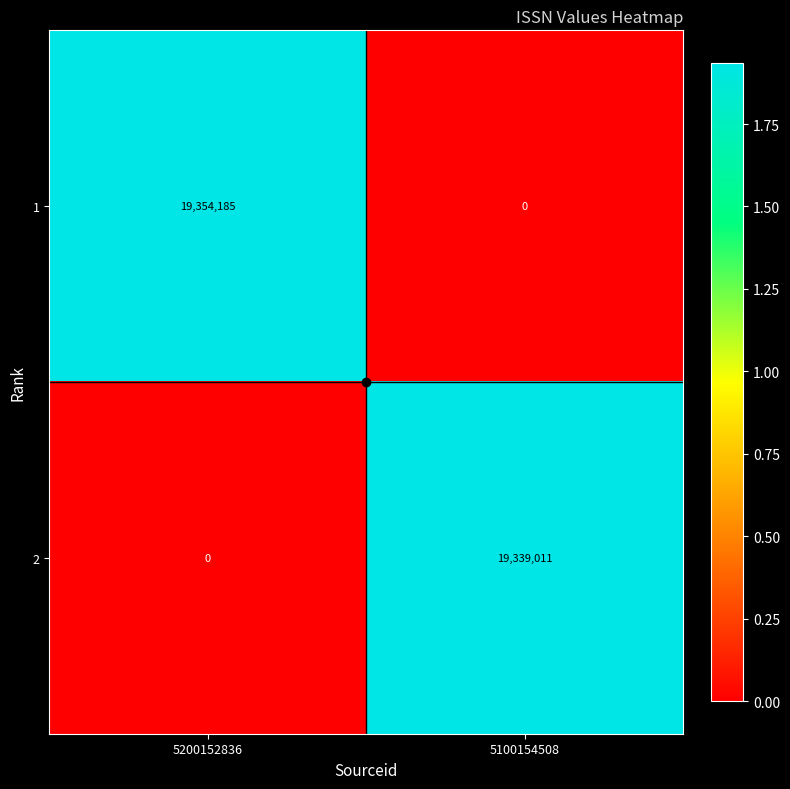

Which series has the widest spread of values?

1